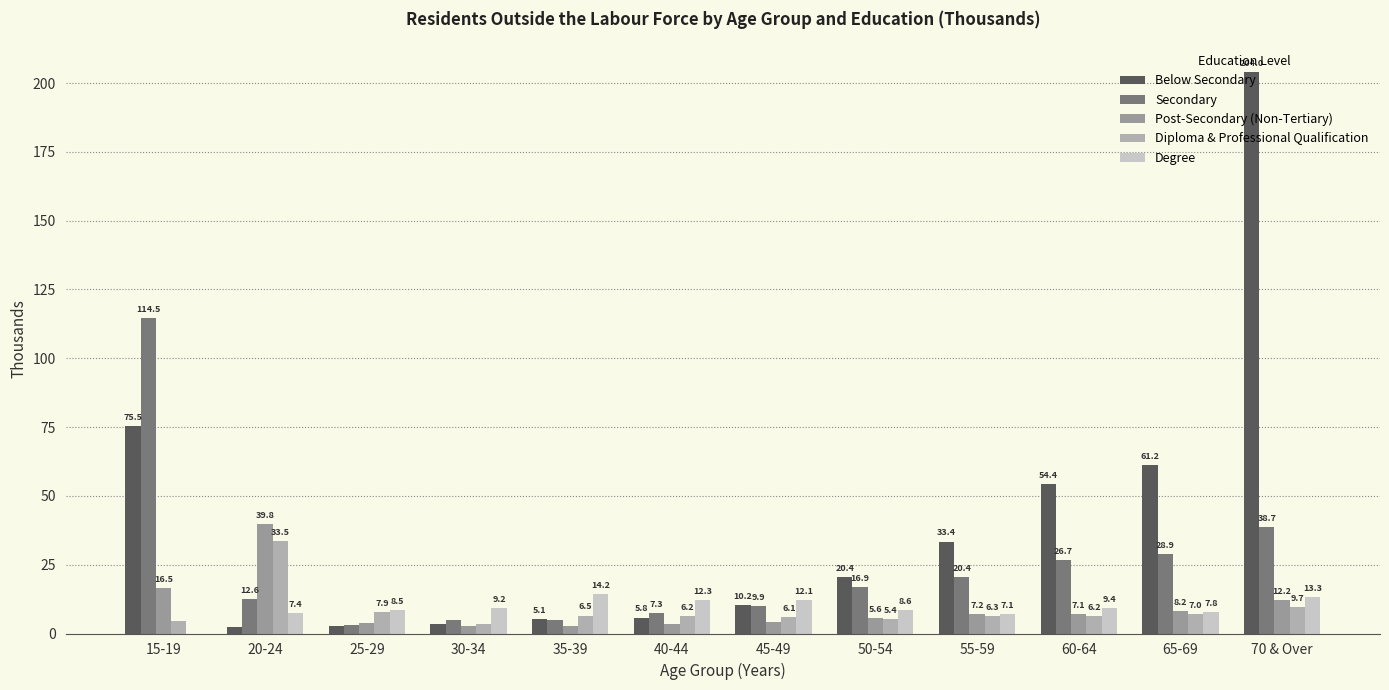

How many categories are shown in the chart?

12